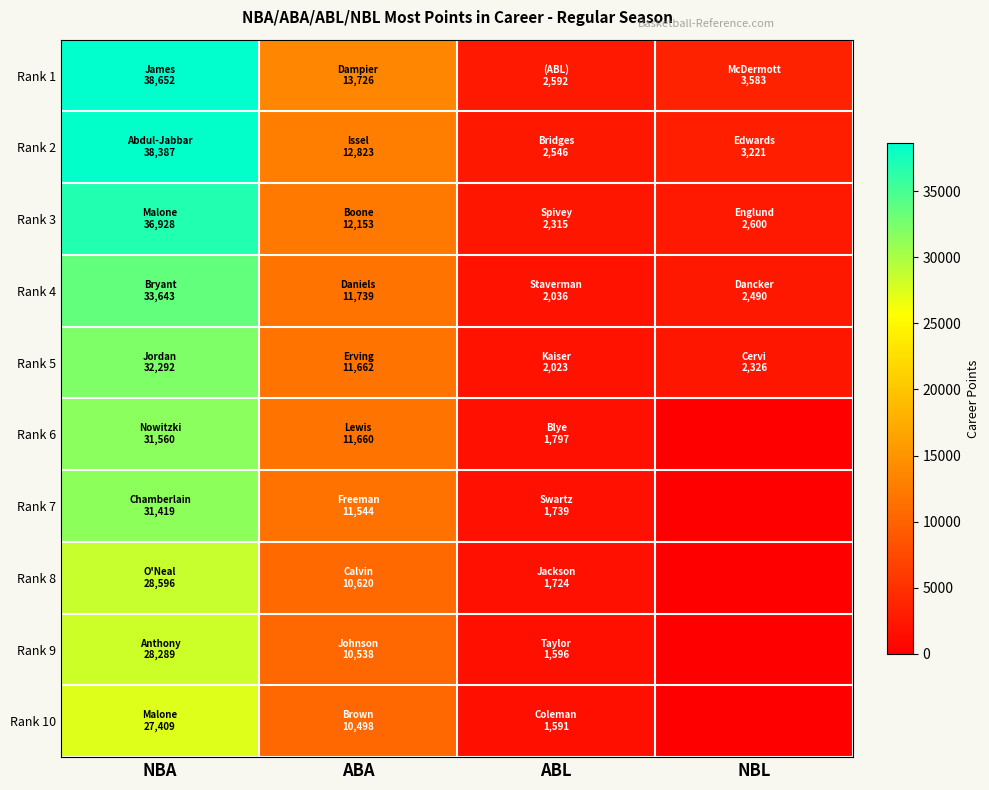

Reading left to right, transcribe all the data shown in this chart.

Rank 1: NBA=38652	ABA=13726	ABL=2592	NBL=3583
Rank 2: NBA=38387	ABA=12823	ABL=2546	NBL=3221
Rank 3: NBA=36928	ABA=12153	ABL=2315	NBL=2600
Rank 4: NBA=33643	ABA=11739	ABL=2036	NBL=2490
Rank 5: NBA=32292	ABA=11662	ABL=2023	NBL=2326
Rank 6: NBA=31560	ABA=11660	ABL=1797	NBL=0
Rank 7: NBA=31419	ABA=11544	ABL=1739	NBL=0
Rank 8: NBA=28596	ABA=10620	ABL=1724	NBL=0
Rank 9: NBA=28289	ABA=10538	ABL=1596	NBL=0
Rank 10: NBA=27409	ABA=10498	ABL=1591	NBL=0